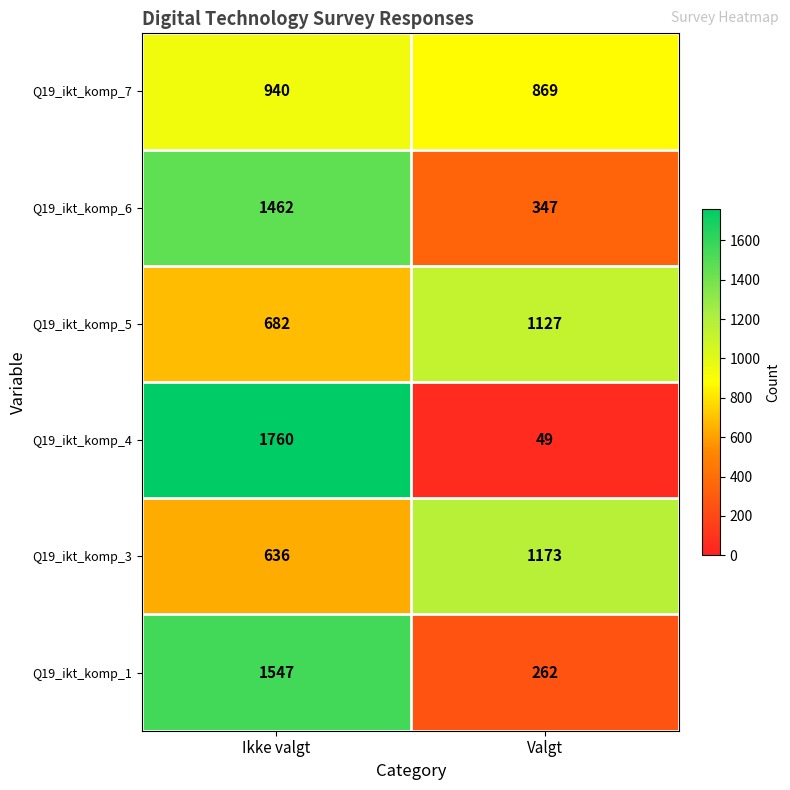

Which label corresponds to the largest value in the chart?

Ikke valgt